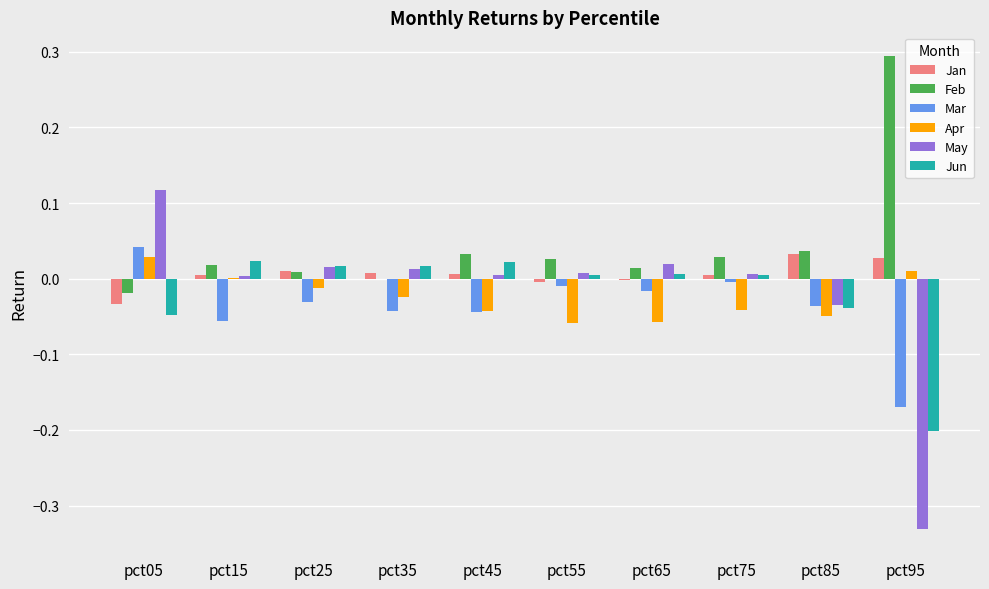

The May series shows 0.0 at pct25. True or false?

True